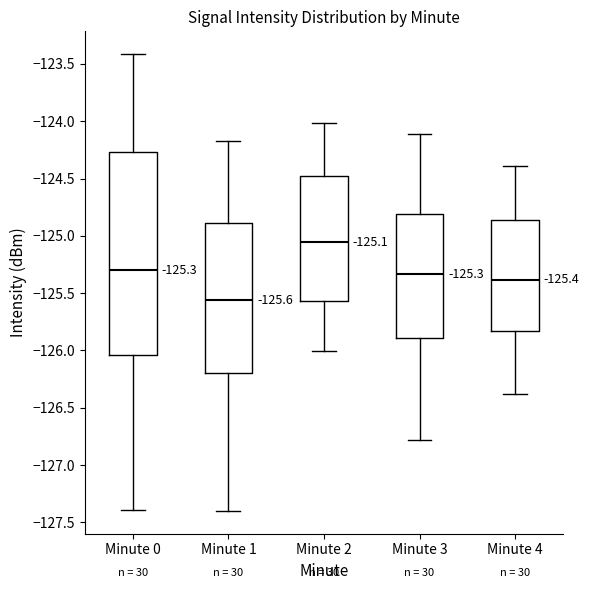

Which box's median line is the lowest?

Minute 1